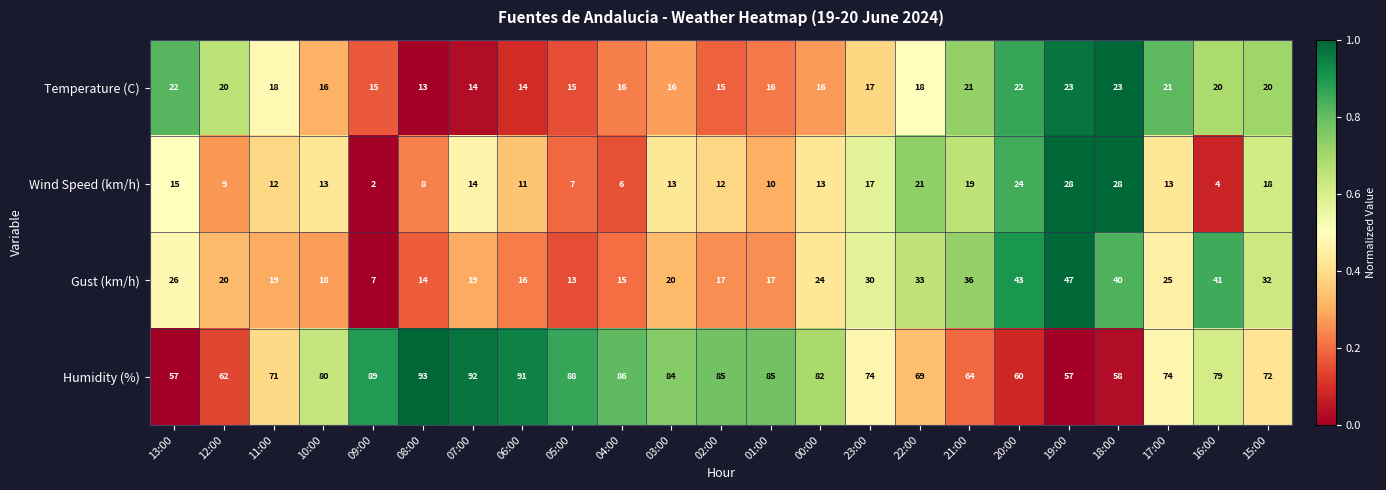

Which category has the lowest value in the Wind Speed (km/h) series?

09:00